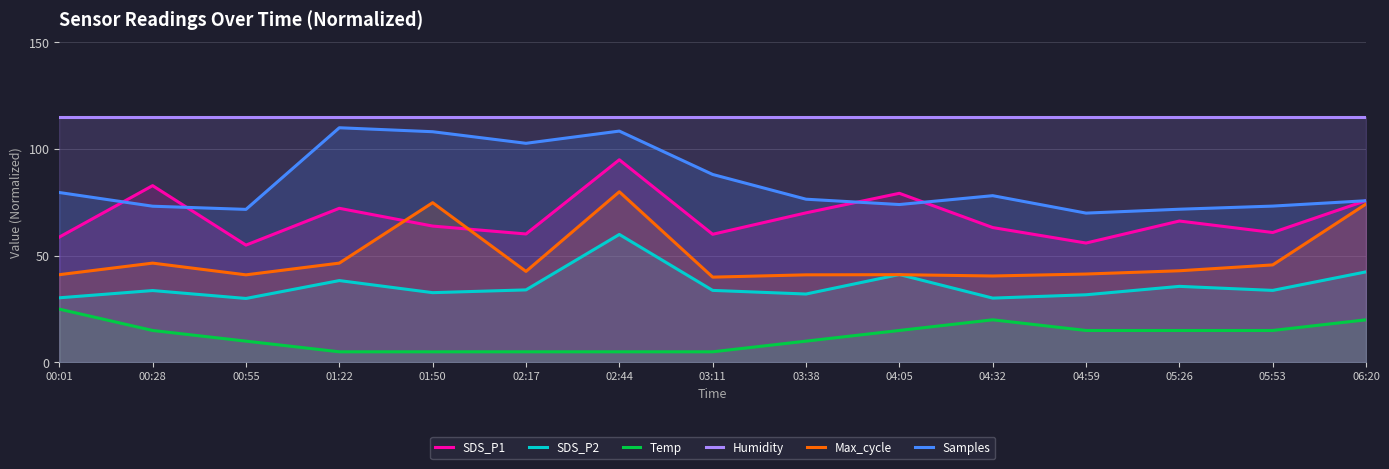

What is the approximate value of Humidity at 03:11?

115.0